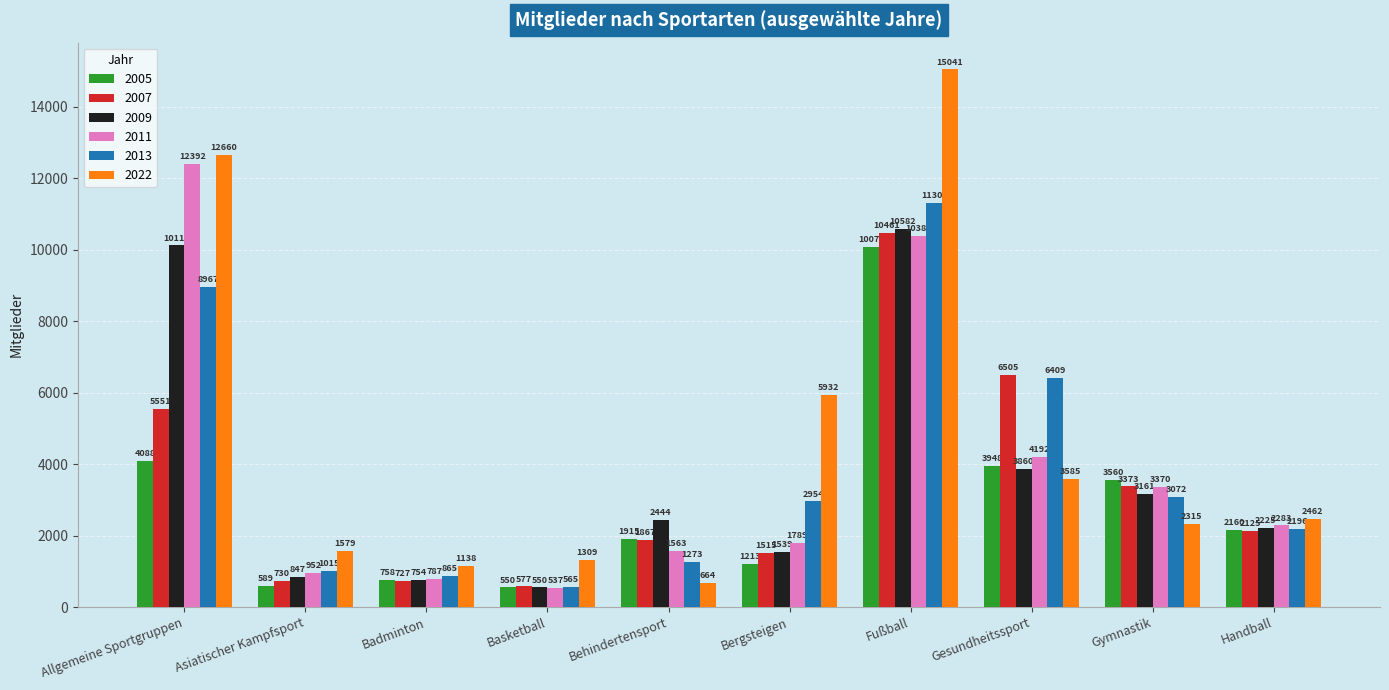

The 2005 series shows 2738 at Behindertensport. True or false?

False